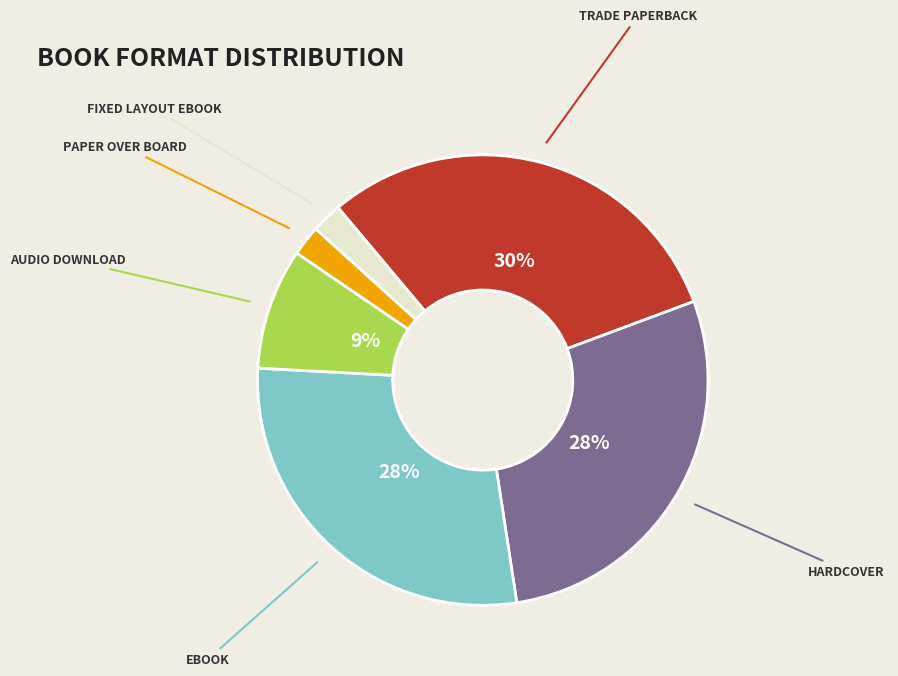

Does any single category account for the majority?

No